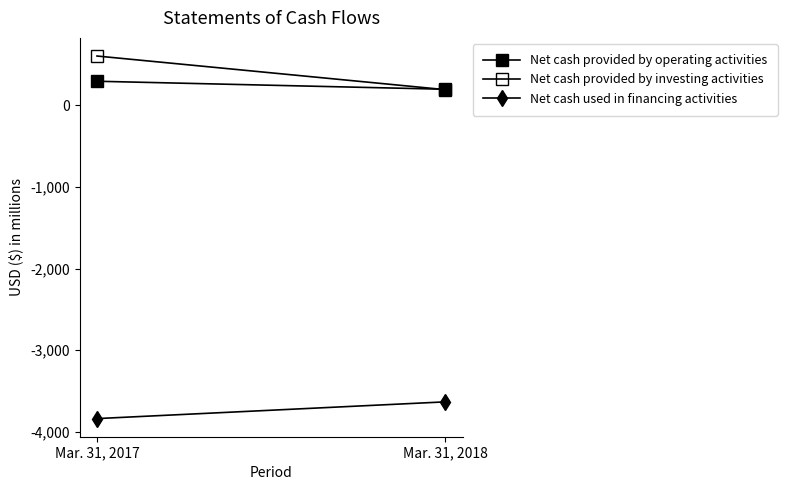

What is the value of the Net cash provided by operating activities point at the 2nd from the left?

196